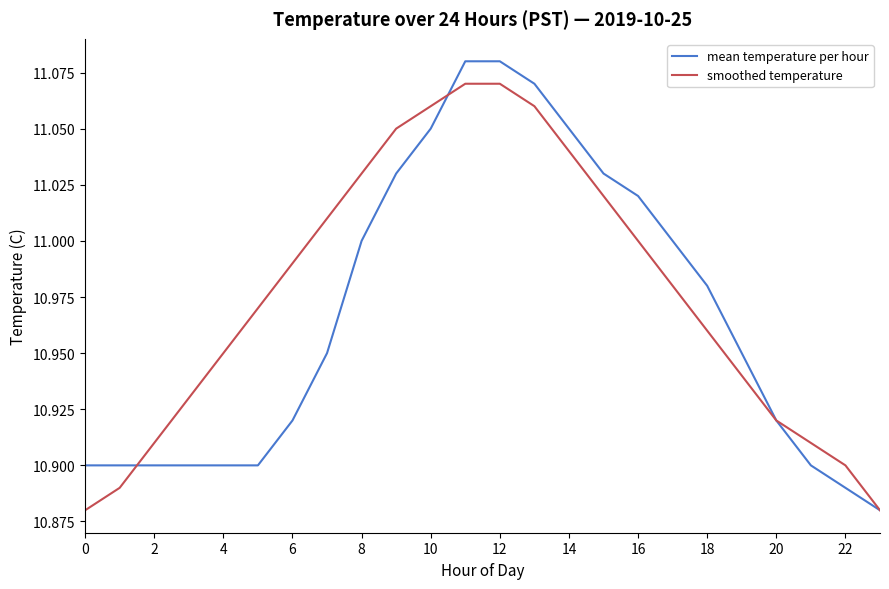

Which series has the largest total across all categories?

smoothed temperature